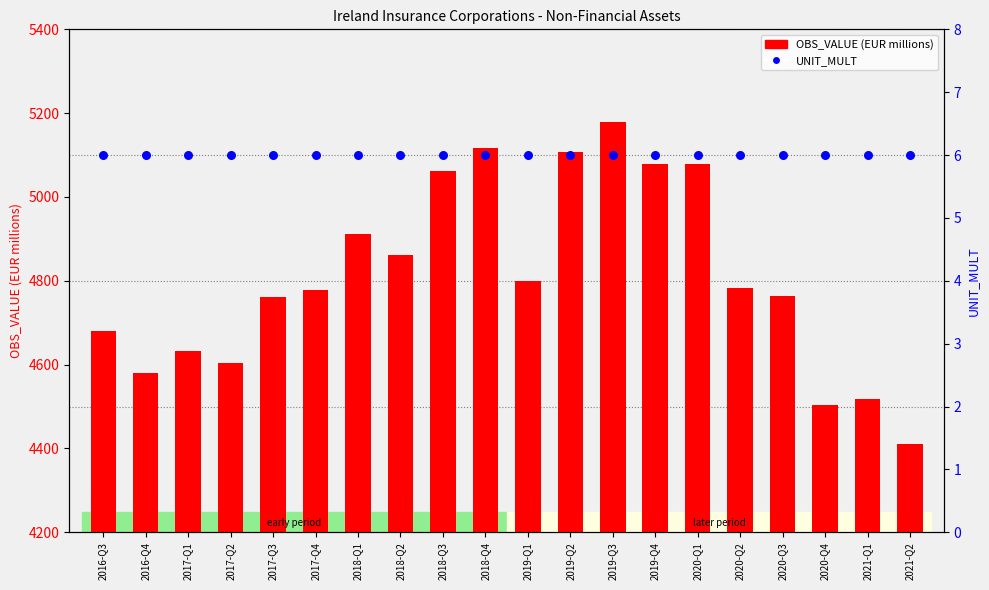

Which series contains the highest Y value?

OBS_VALUE